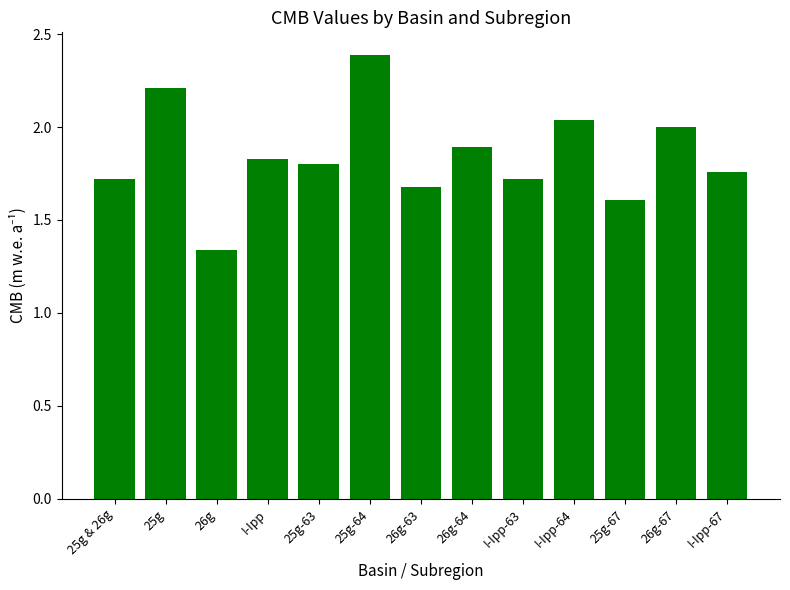

Is it true that the value at I-Ipp-63 is 1.7?

True